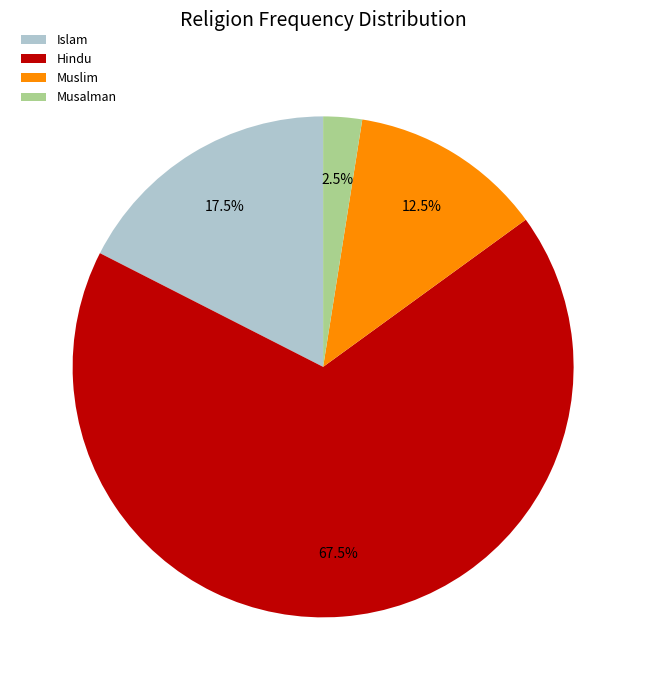

Do Hindu and Muslim together represent more than half of the pie?

Yes